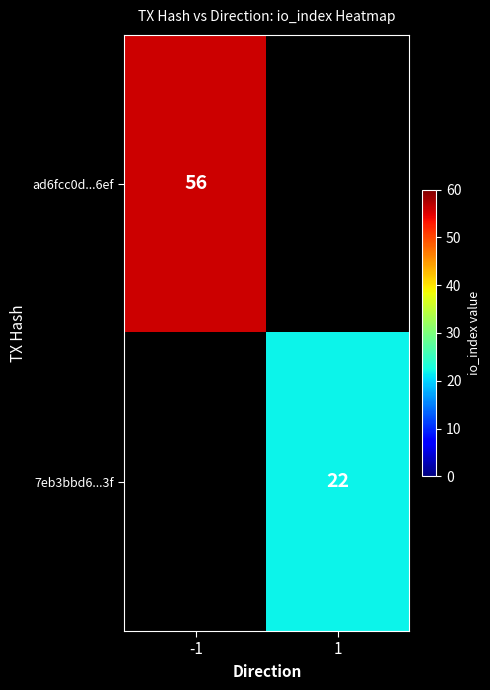

Is the value of 7eb3bbd6...3f at 1 greater than the value of ad6fcc0d...6ef at -1?

No